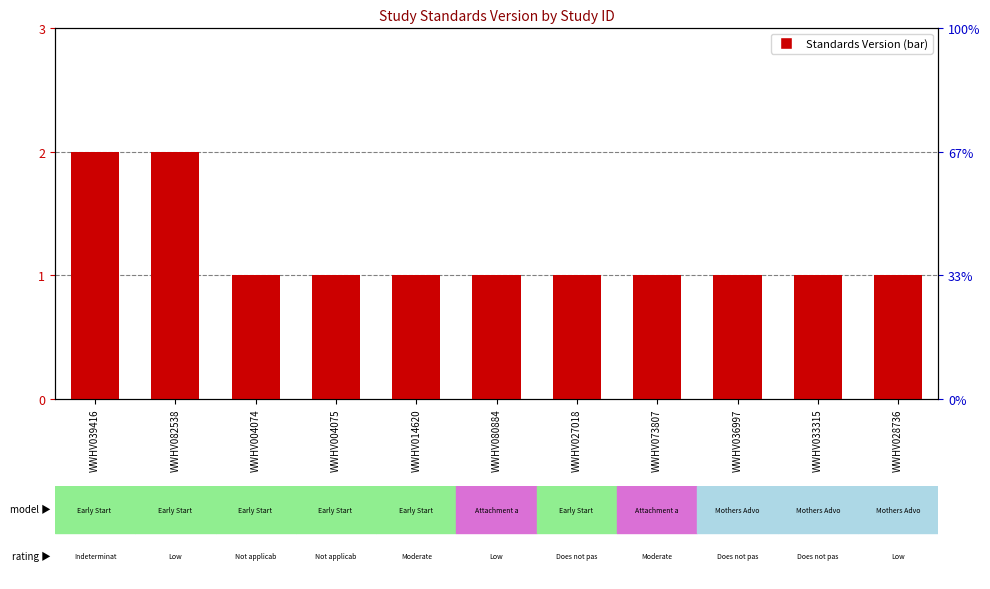

Rank the categories by value from lowest to highest.

WWHV004074, WWHV004075, WWHV014620, WWHV080884, WWHV027018, WWHV073807, WWHV036997, WWHV033315, WWHV028736, WWHV039416, WWHV082538